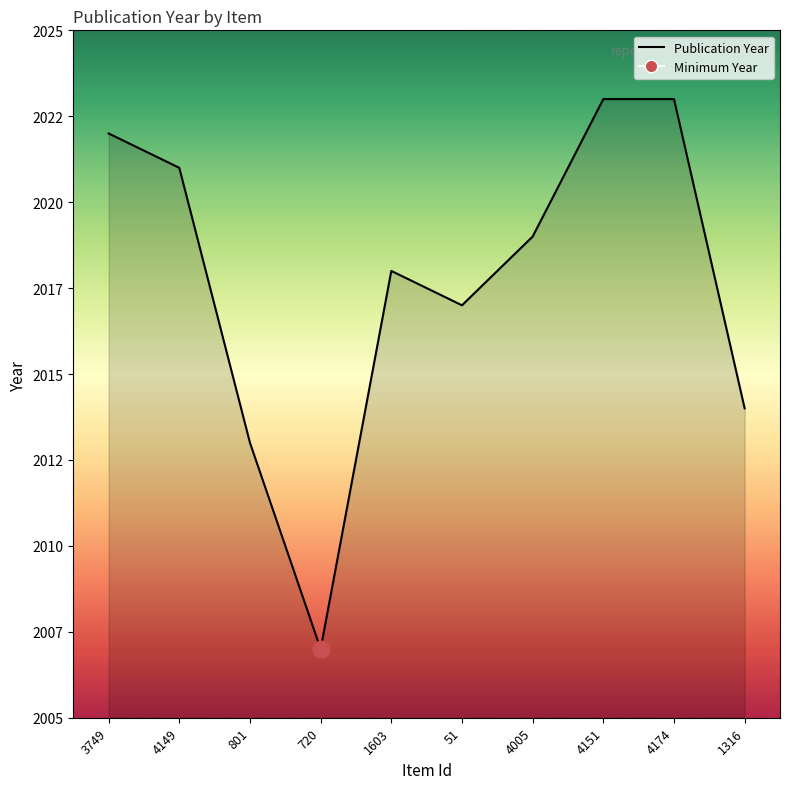

Does the chart have visible grid lines?

No